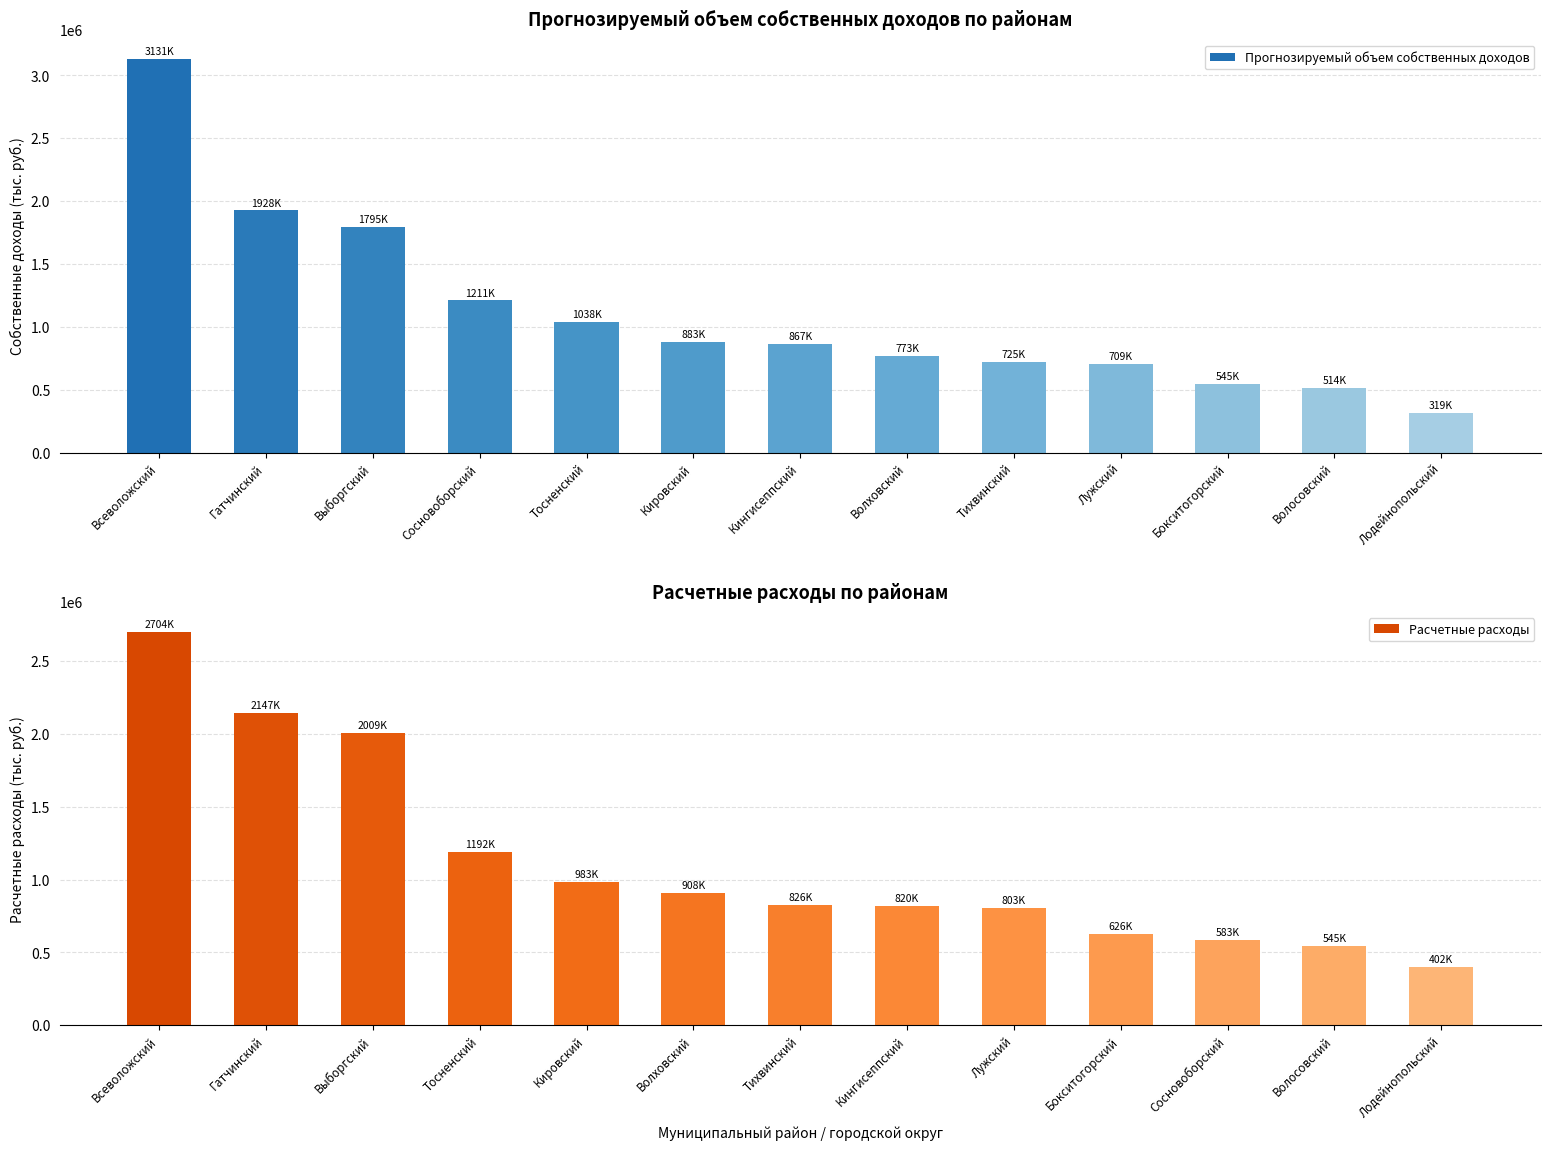

True or false: Расчетные расходы has a value of 1009249.2 at Бокситогорский.

False